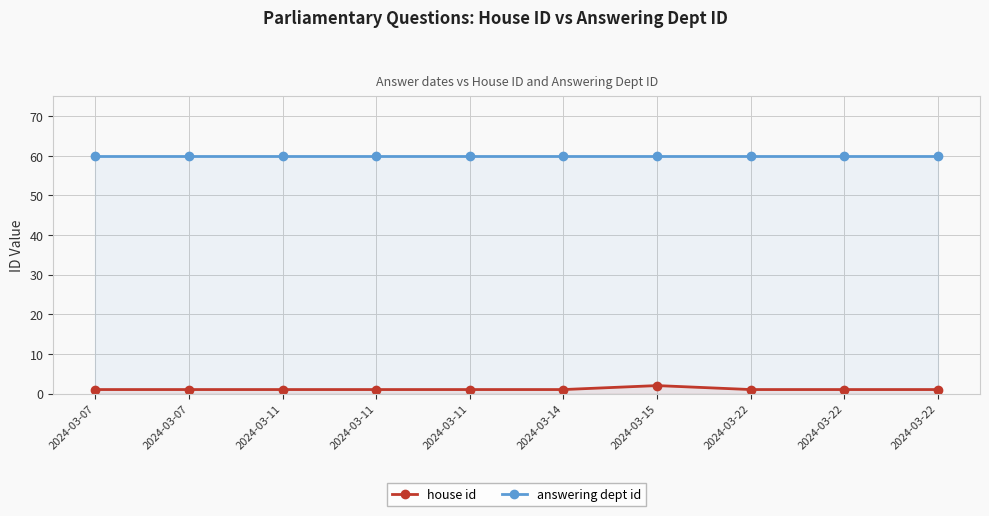

At how many categories does at least one series exceed 21?

10